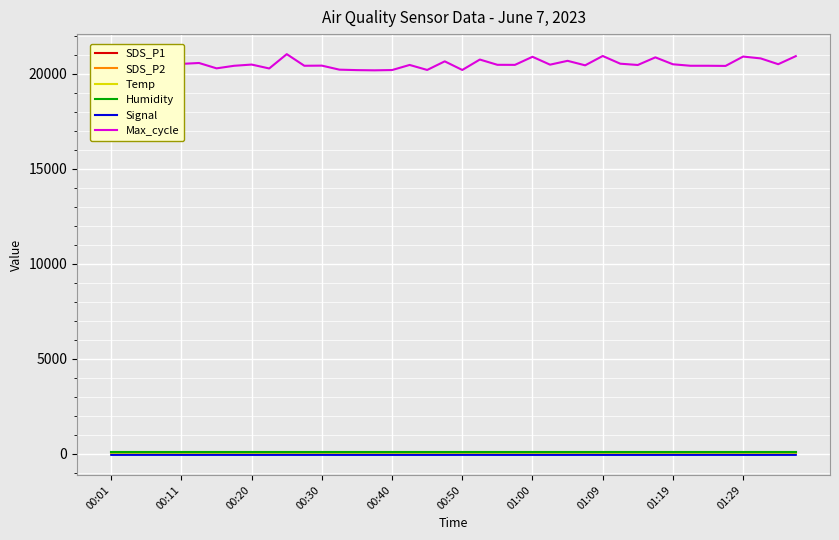

True or false: SDS_P1 and Temp intersect in this chart.

False